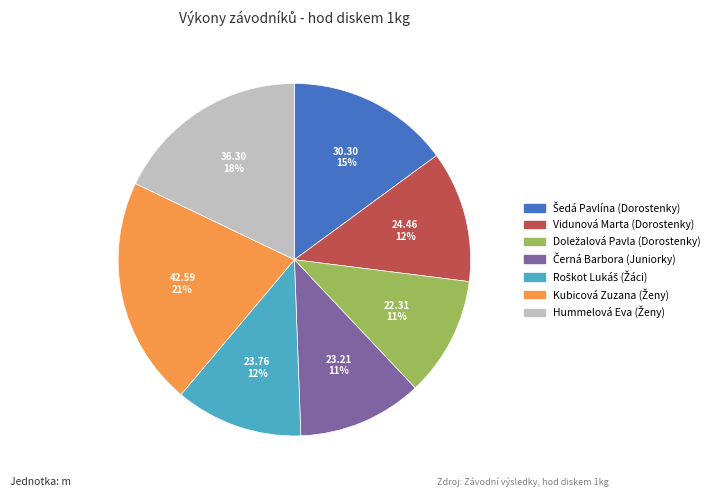

Is there a majority slice in this chart?

No